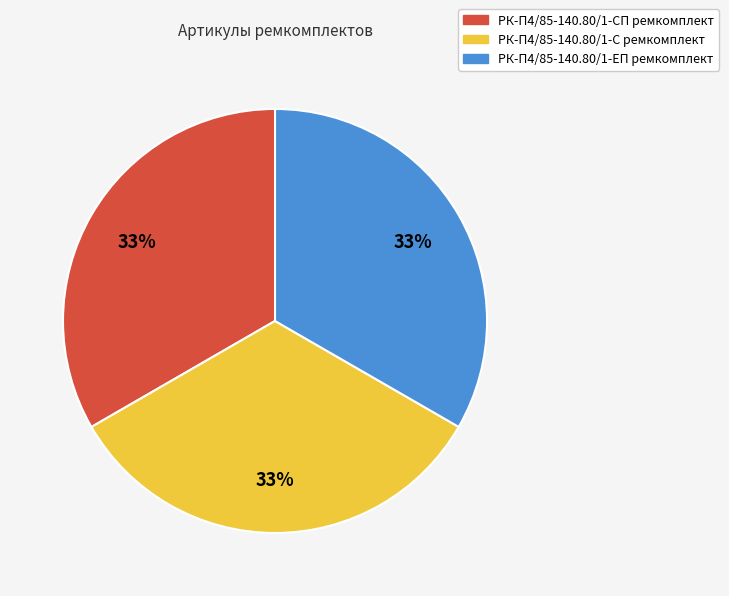

True or false: РК-П4/85-140.80/1-С ремкомплект accounts for 43% of the total.

False